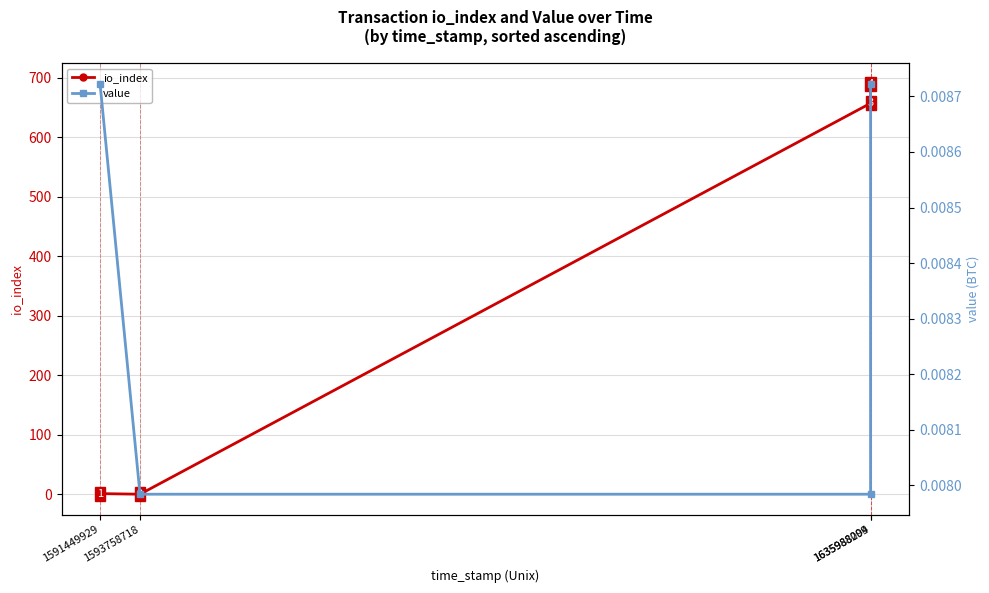

Rank the series by their maximum value, from highest to lowest.

io_index, value